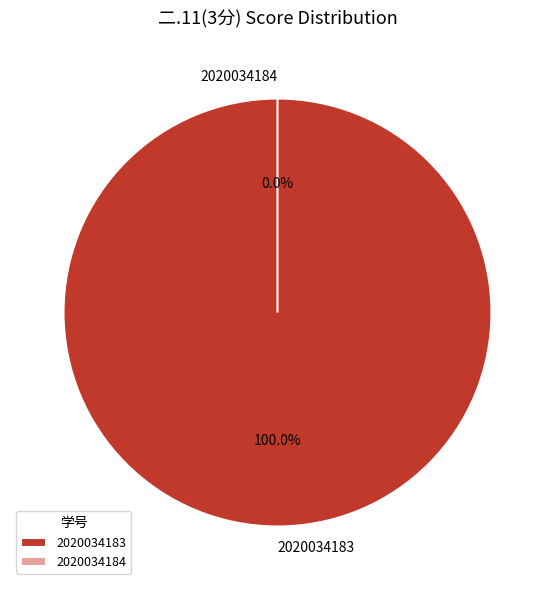

Between 2020034184 and 2020034183, which is larger?

2020034183